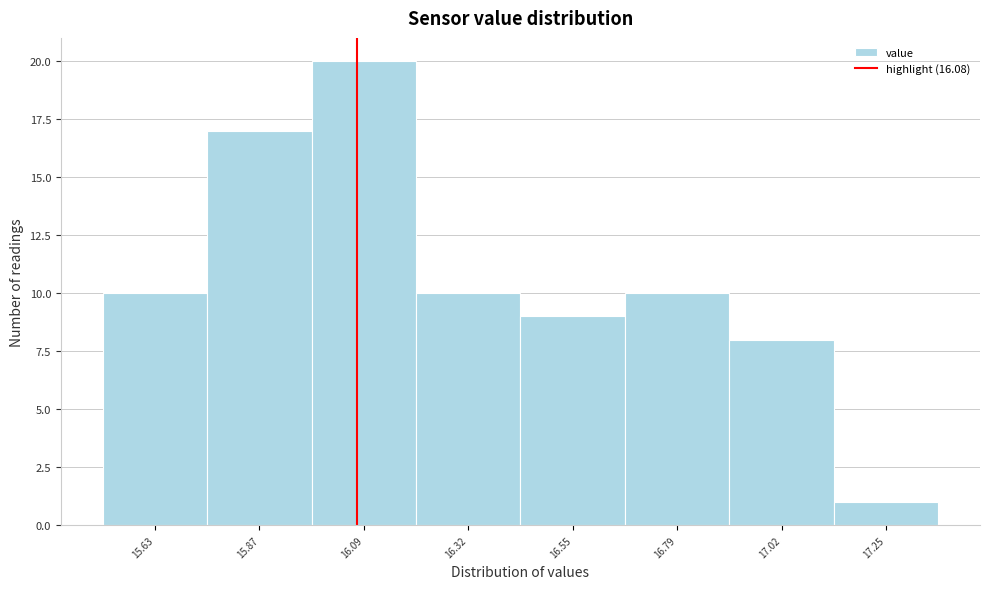

Reading left to right, list every bar in this chart as the range it spans on the x-axis followed by its height. Neither the bar edges nor the heights are printed on the chart, so give them approximately, as read against the axes.

15.52 to 15.75: 10
15.75 to 15.98: 17
15.98 to 16.21: 20
16.21 to 16.44: 10
16.44 to 16.67: 9
16.67 to 16.90: 10
16.90 to 17.13: 8
17.13 to 17.36: 1